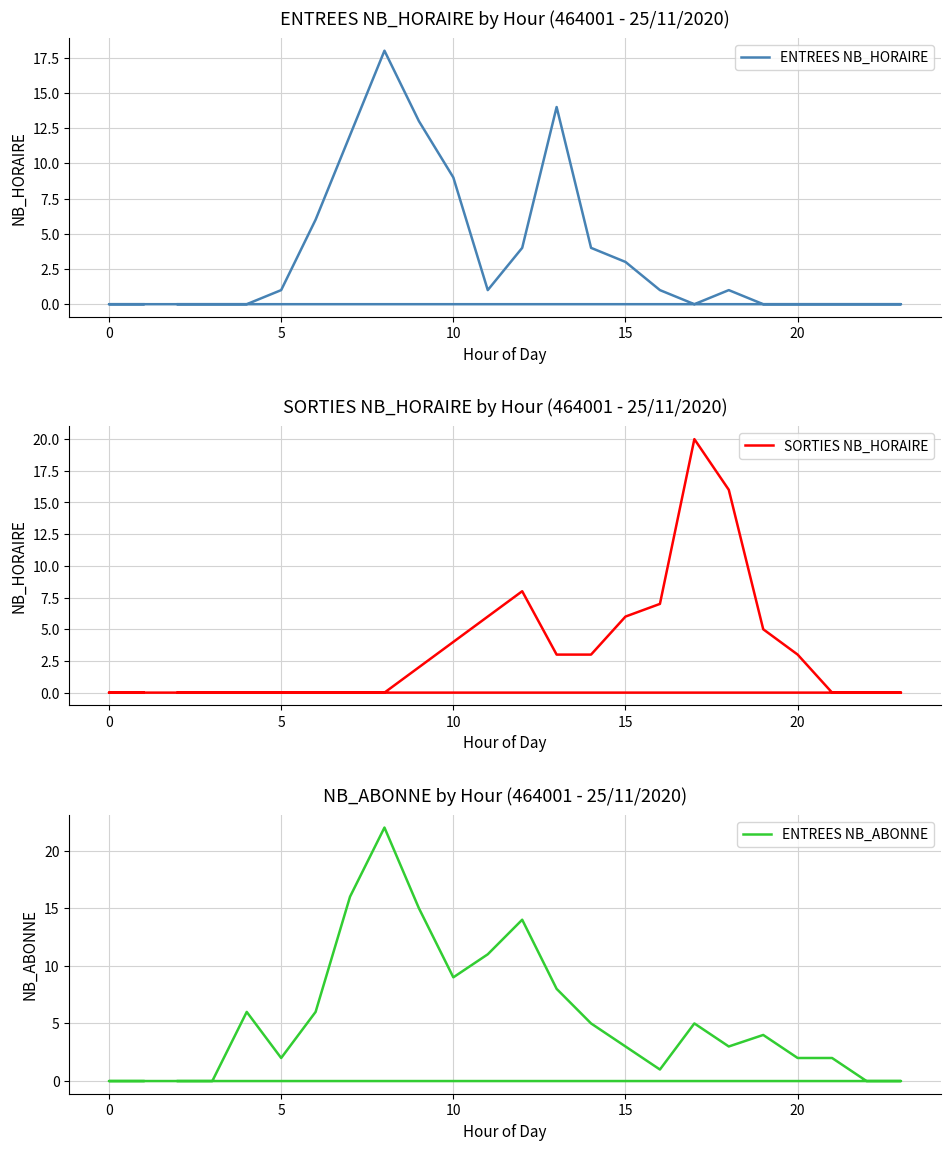

What is the highest value of the ENTREES NB_HORAIRE series?

18